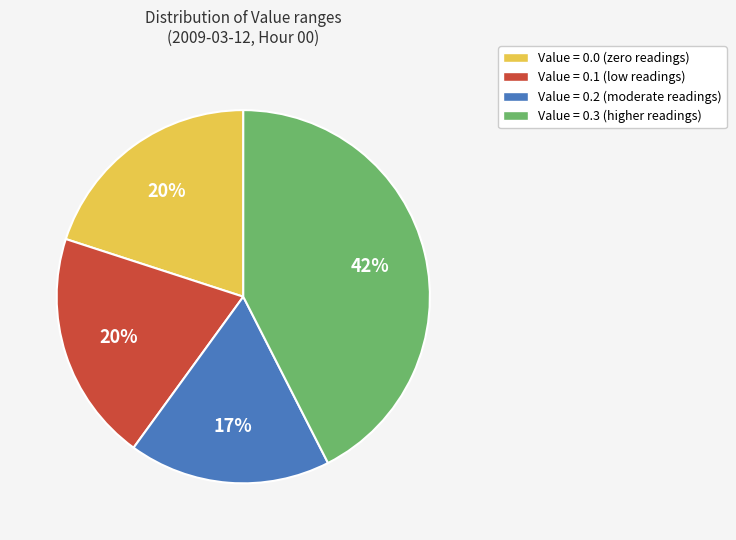

Is Value = 0.0 (zero readings) the majority of the pie?

No